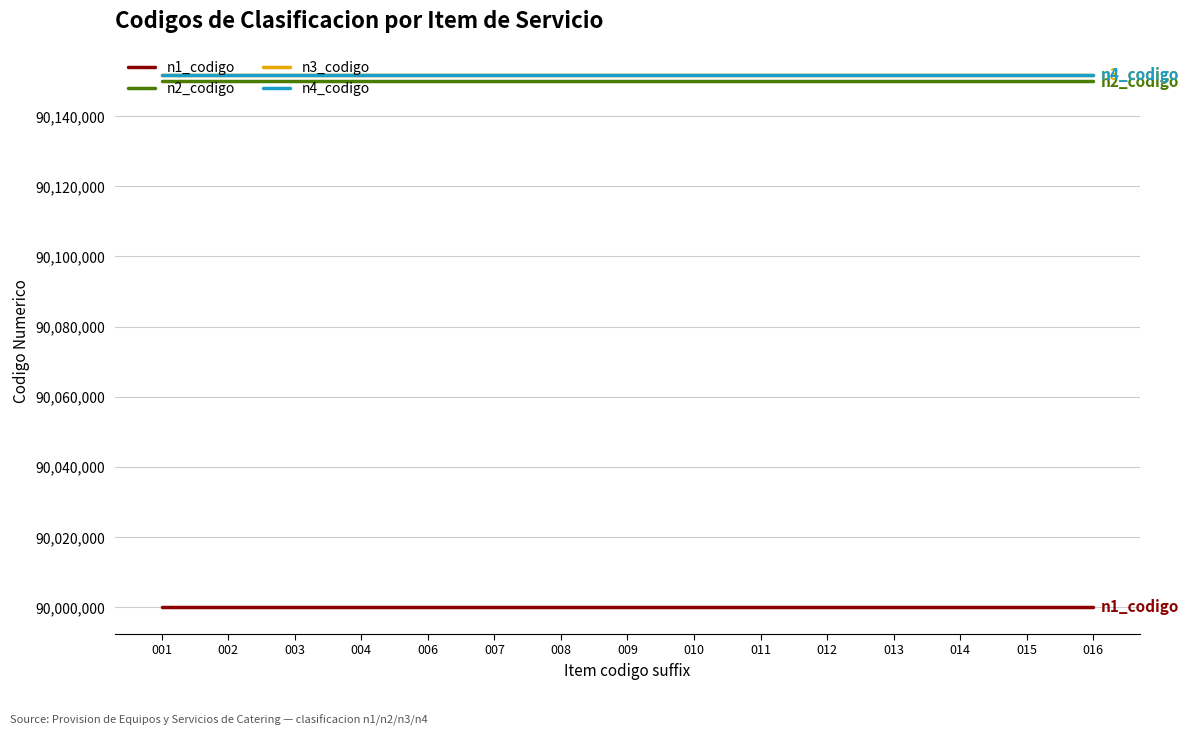

What is the maximum value shown in the chart?

90151802